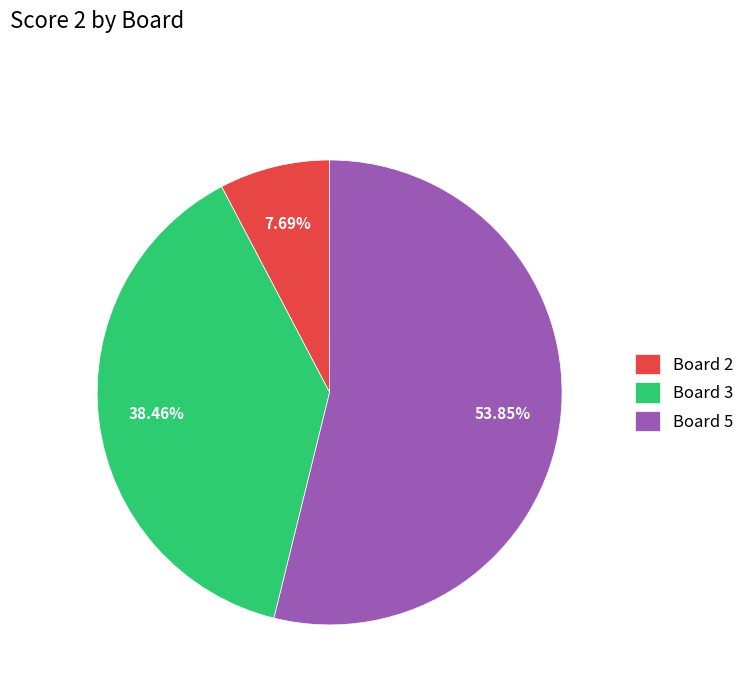

How many segments does this pie chart have?

3